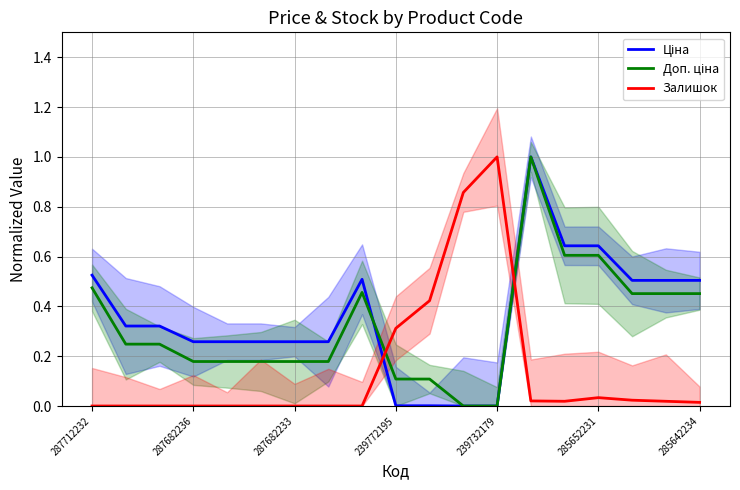

Reading left to right, what are all the values shown in this chart?

Ціна: 0.5	0.3	0.3	0.3	0.3	0.3	0.3	0.3	0.5	0.0	0.0	0.0	0.0	1.0	0.6	0.6	0.5	0.5	0.5
Доп. ціна: 0.5	0.2	0.2	0.2	0.2	0.2	0.2	0.2	0.5	0.1	0.1	0.0	0.0	1.0	0.6	0.6	0.5	0.5	0.5
Залишок: 0.0	0.0	0.0	0.0	0.0	0.0	0.0	0.0	0.0	0.3	0.4	0.9	1.0	0.0	0.0	0.0	0.0	0.0	0.0